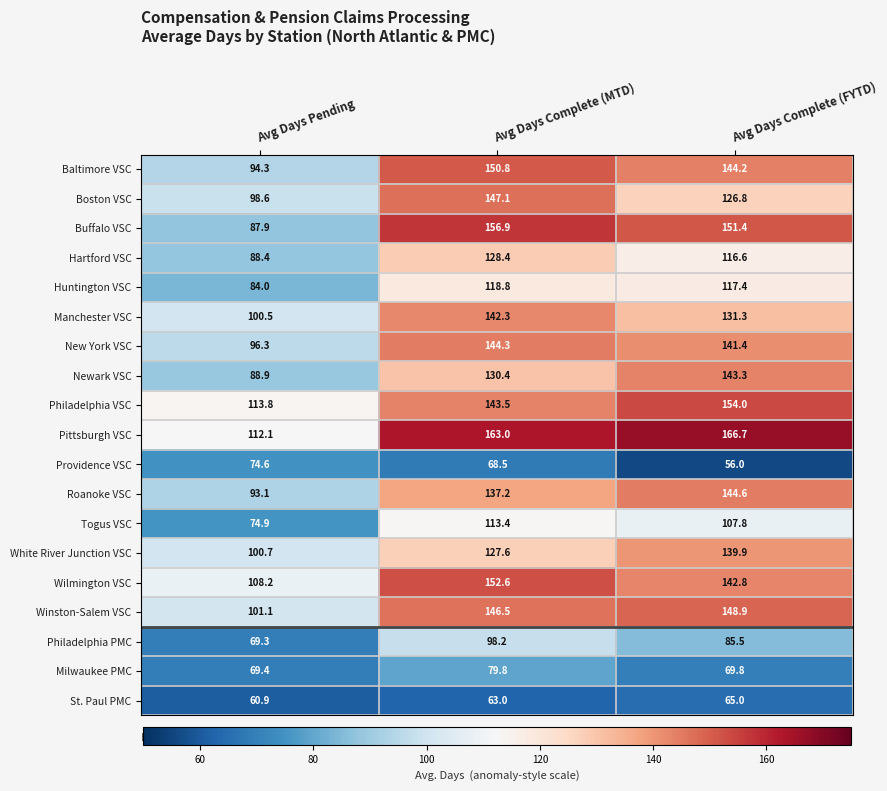

What is the difference between the maximum and second lowest values in the White River Junction VSC series?

12.3